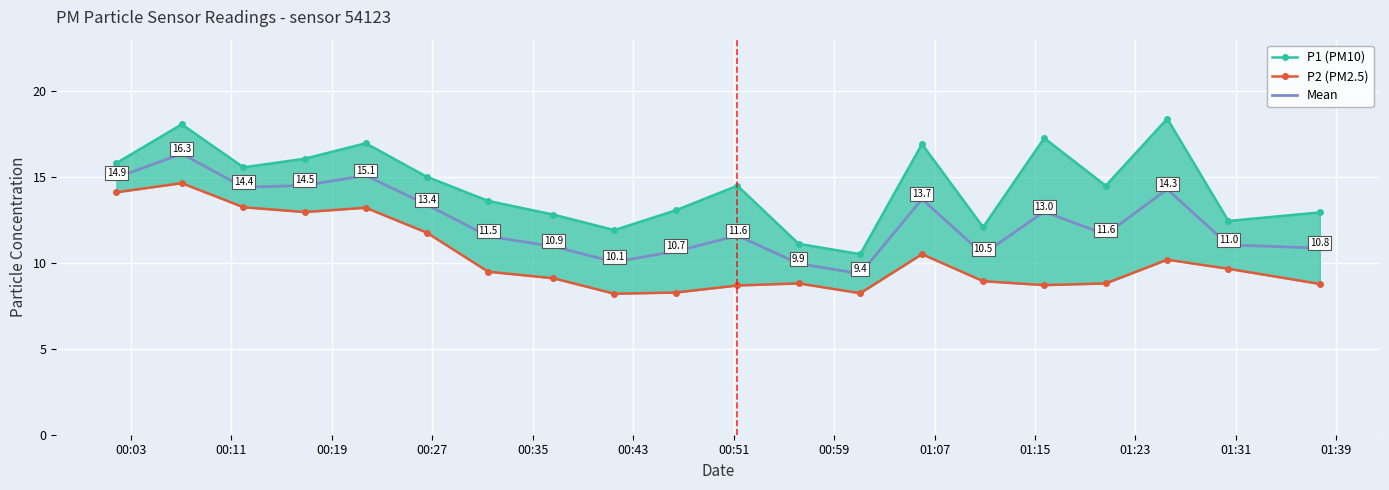

True or false: Mean and P1 (PM10) intersect in this chart.

False